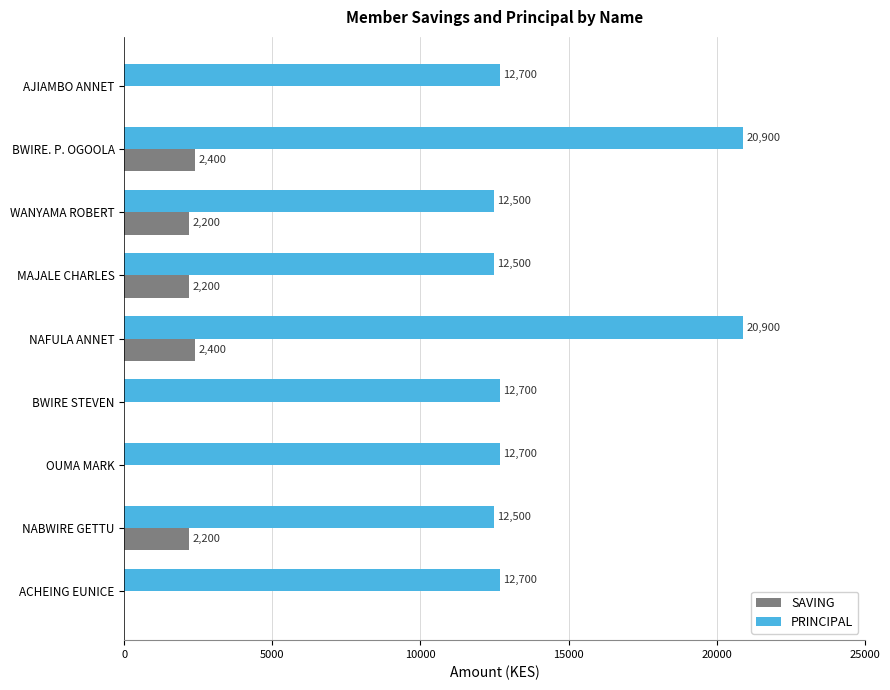

Between WANYAMA ROBERT and OUMA MARK, which series saw the biggest shift?

SAVING